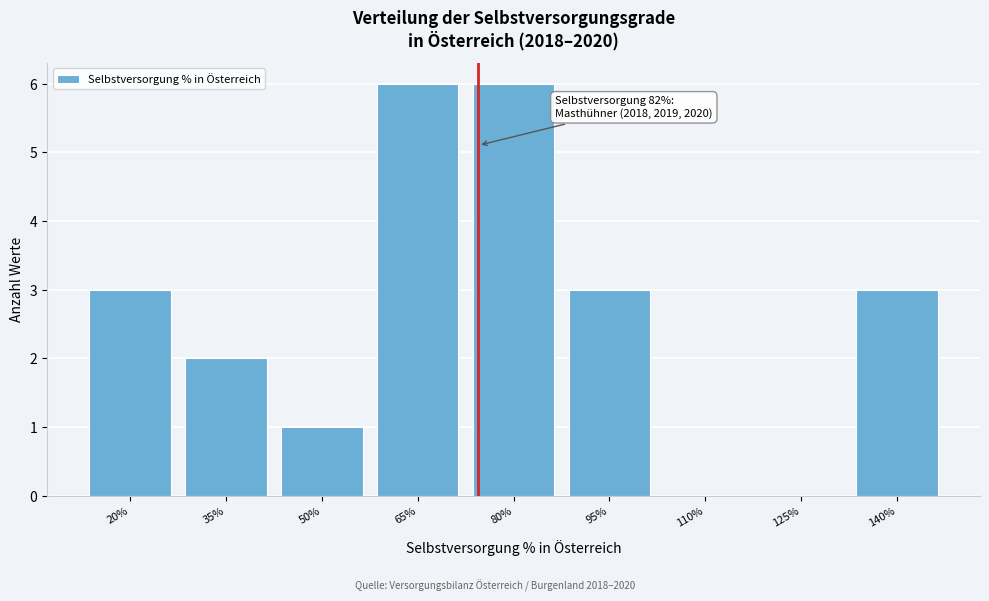

Reading left to right, transcribe all the data shown in this chart.

20%=3	35%=2	50%=1	65%=6	80%=6	95%=3	110%=0	125%=0	140%=3